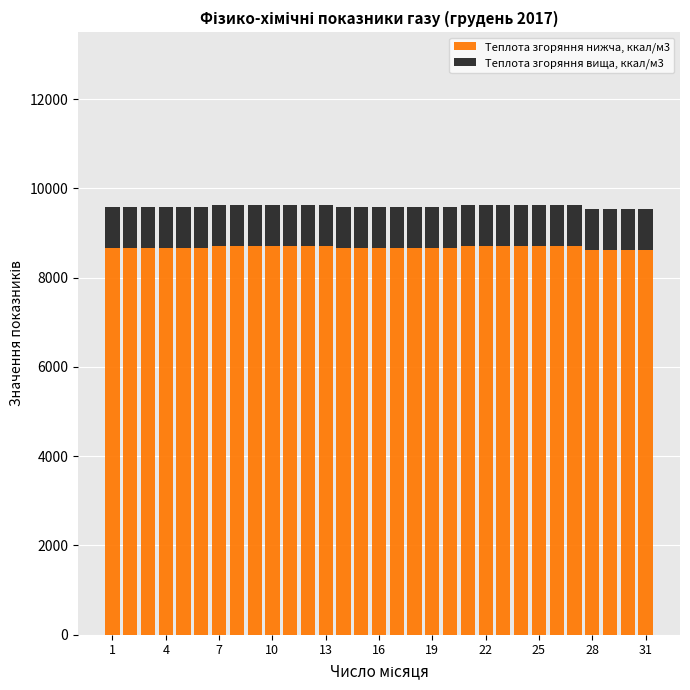

What is the sum of all Теплота згоряння нижча, ккал/м3 values?

269097.6